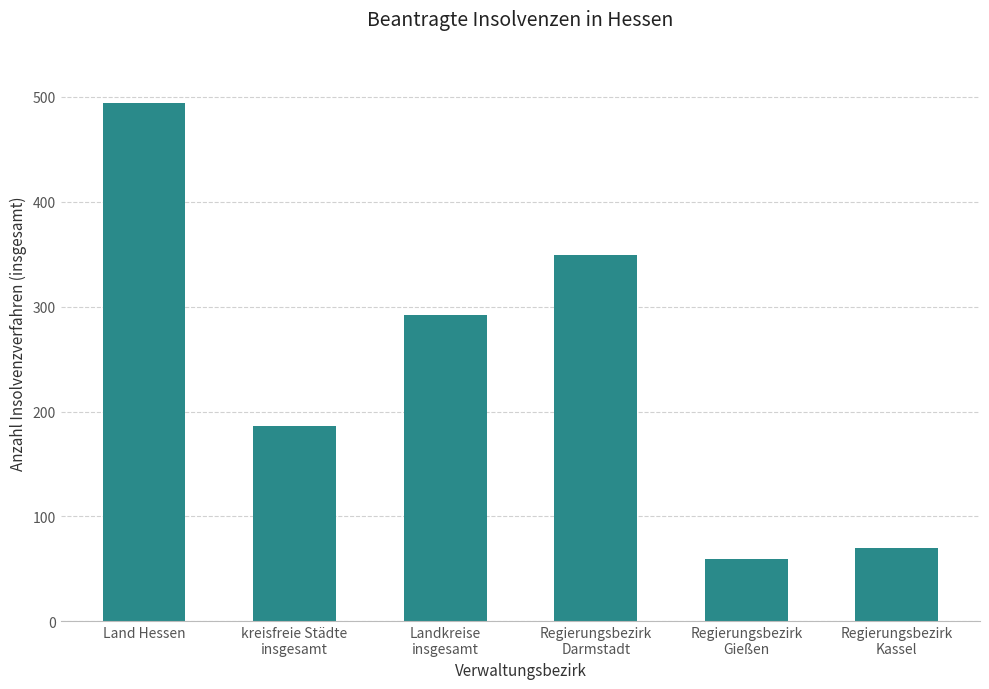

What value does the data have at Regierungsbezirk
Kassel, to the nearest 50?

50